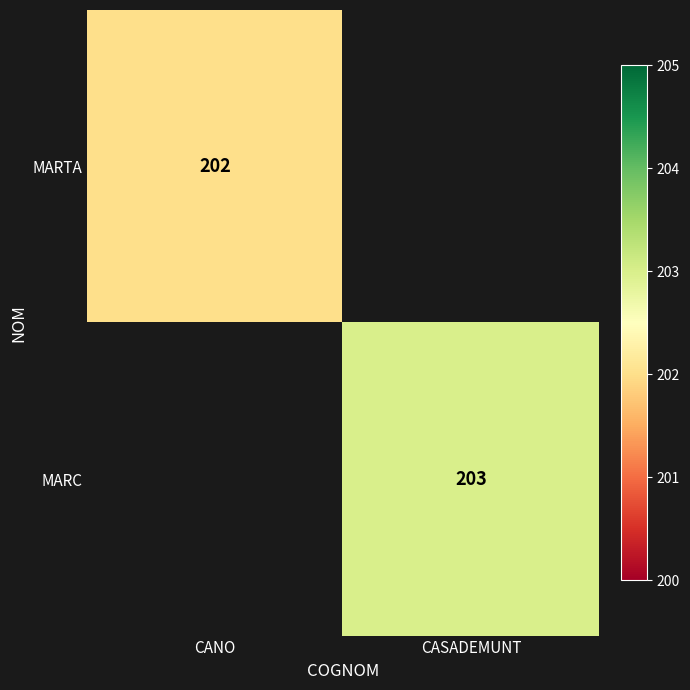

Count the number of data series in this chart.

2